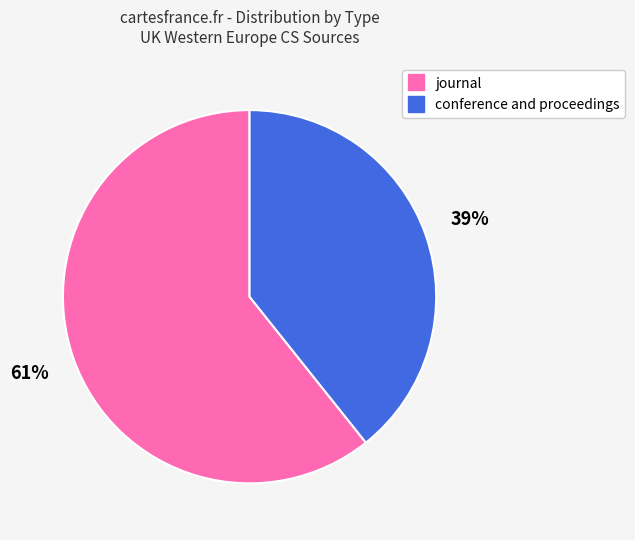

Rank the categories by value from lowest to highest.

conference and proceedings, journal